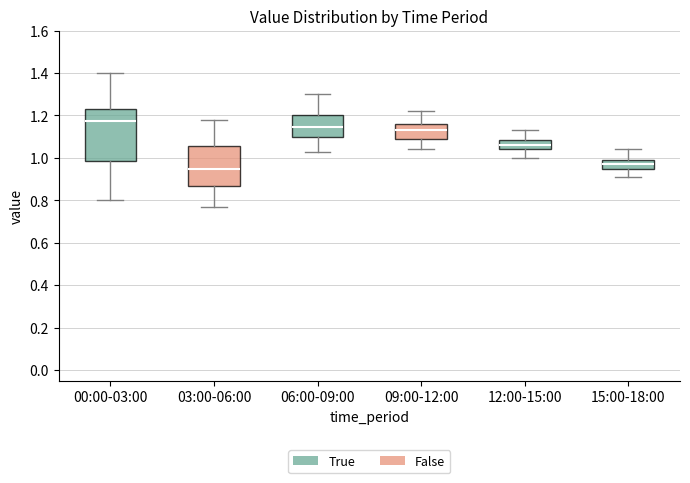

Reading left to right, read every box against the y-axis: the position of its median line, the range the box covers, and the ends of its whiskers. The values are not printed on the chart, so give them approximately, as read against the axis.

00:00-03:00: median 1.18, box 0.98 to 1.24, whiskers 0.80 to 1.40
03:00-06:00: median 0.96, box 0.88 to 1.06, whiskers 0.78 to 1.18
06:00-09:00: median 1.14, box 1.10 to 1.20, whiskers 1.04 to 1.30
09:00-12:00: median 1.14, box 1.10 to 1.16, whiskers 1.04 to 1.22
12:00-15:00: median 1.06, box 1.04 to 1.08, whiskers 1.00 to 1.14
15:00-18:00: median 0.98, box 0.96 to 1.00, whiskers 0.92 to 1.04